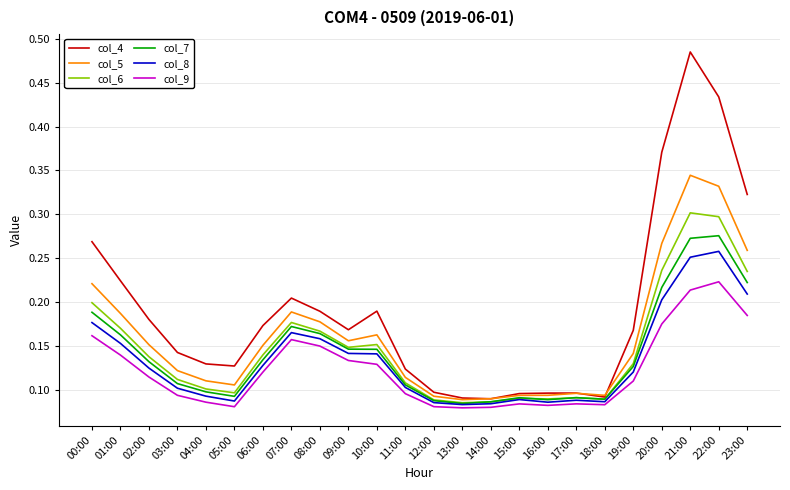

Which label corresponds to the largest value in the chart?

21:00